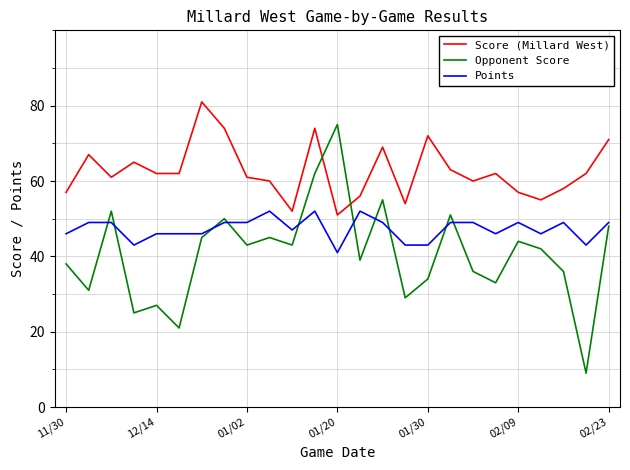

Which series ends up on top after the final intersection of Opponent Score and Score (Millard West)?

Score (Millard West)